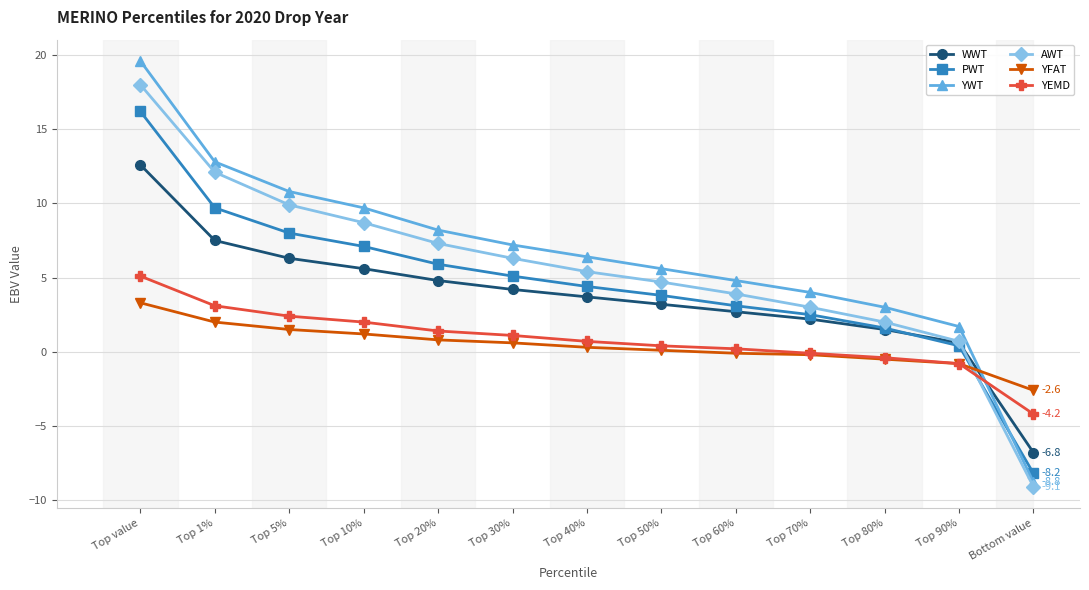

The value of YWT at Top 5% is 10.8. True or false?

True